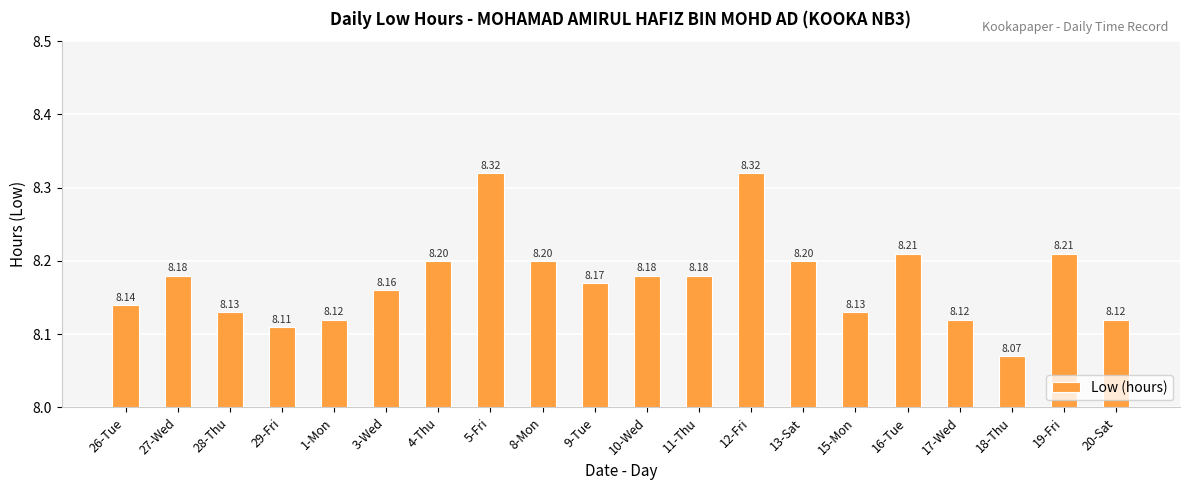

Is it true that the value at 10-Wed is 2.9?

False